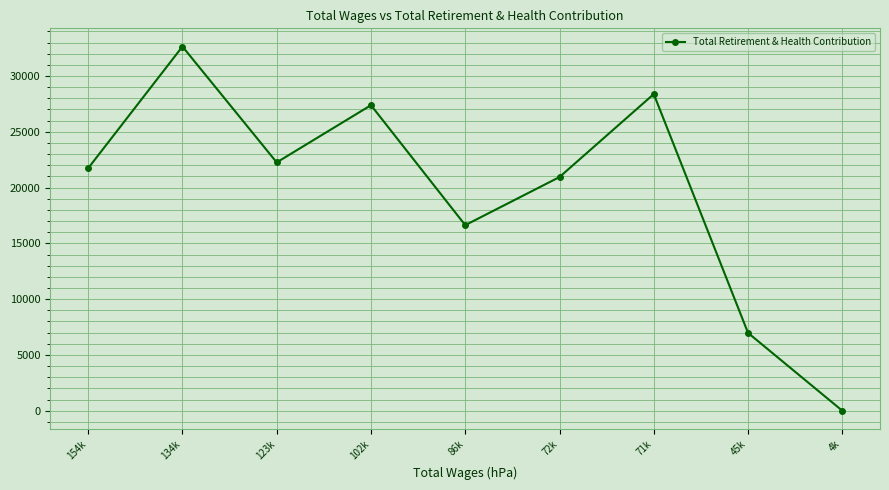

Does the chart display data point markers on the line(s)?

Yes